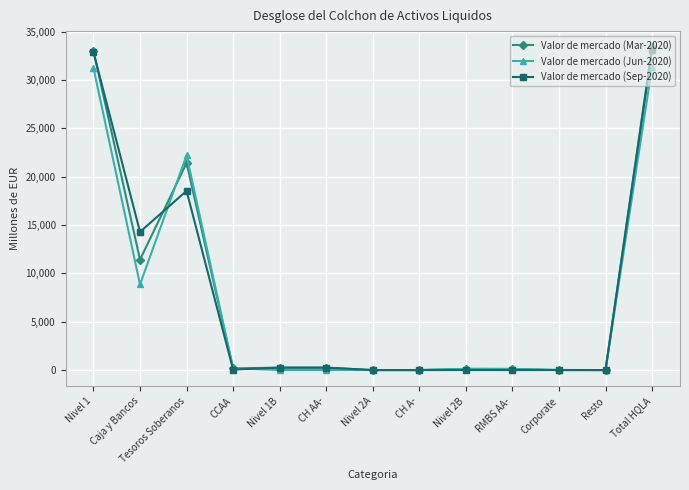

Where do Valor de mercado (Jun-2020) and Valor de mercado (Mar-2020) first cross each other?

Caja y Bancos and Tesoros Soberanos